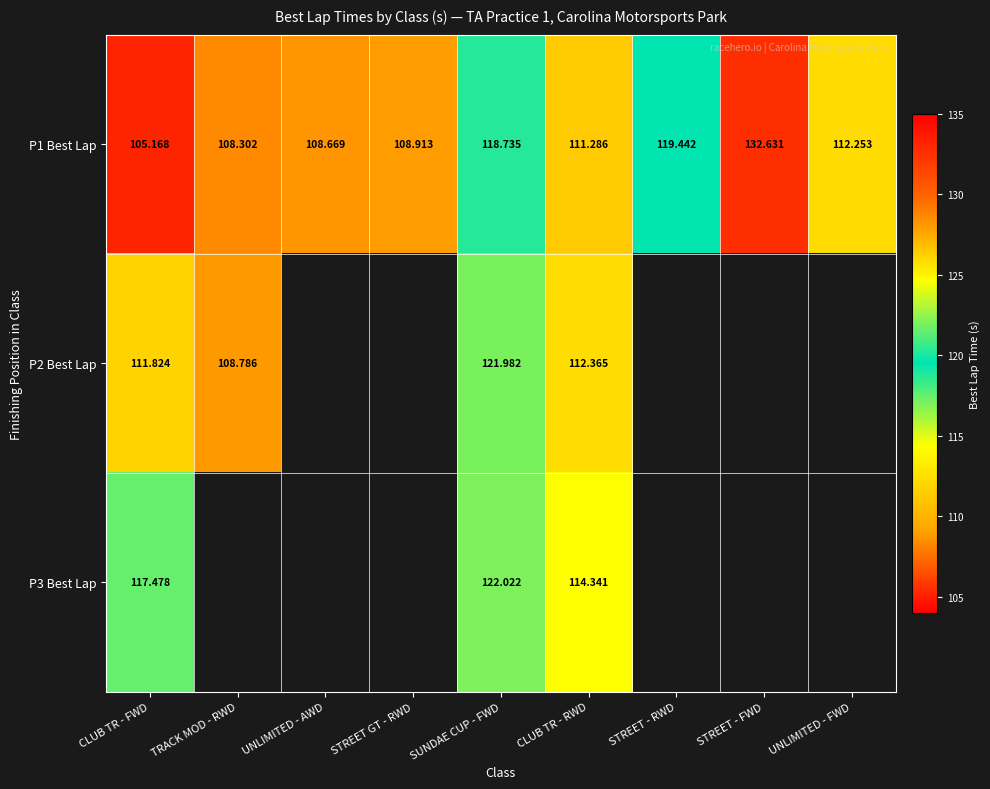

What is the maximum value for P1 Best Lap?

132.6